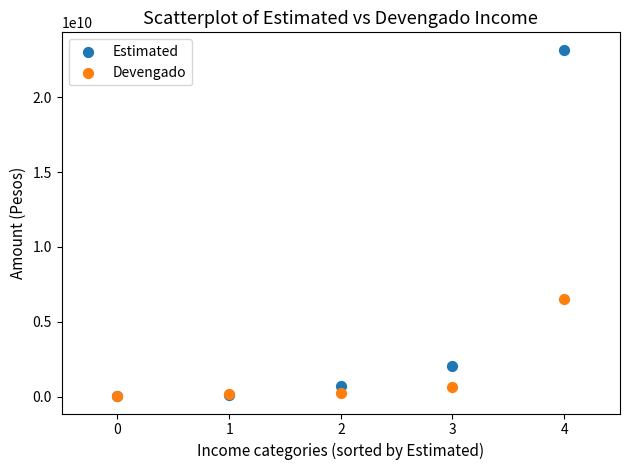

In the Devengado series, what Y value is closest to 3291059170?

664184560.0